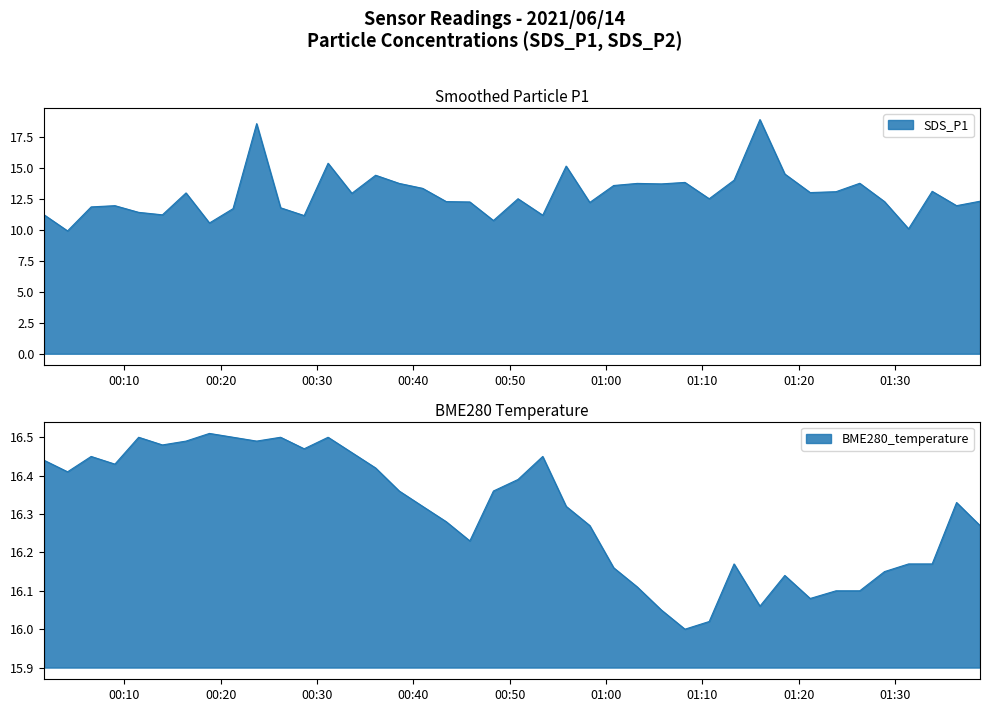

Approximately how many times larger is the value at 2021/06/14 01:13:18 compared to 2021/06/14 01:38:50?

1.1